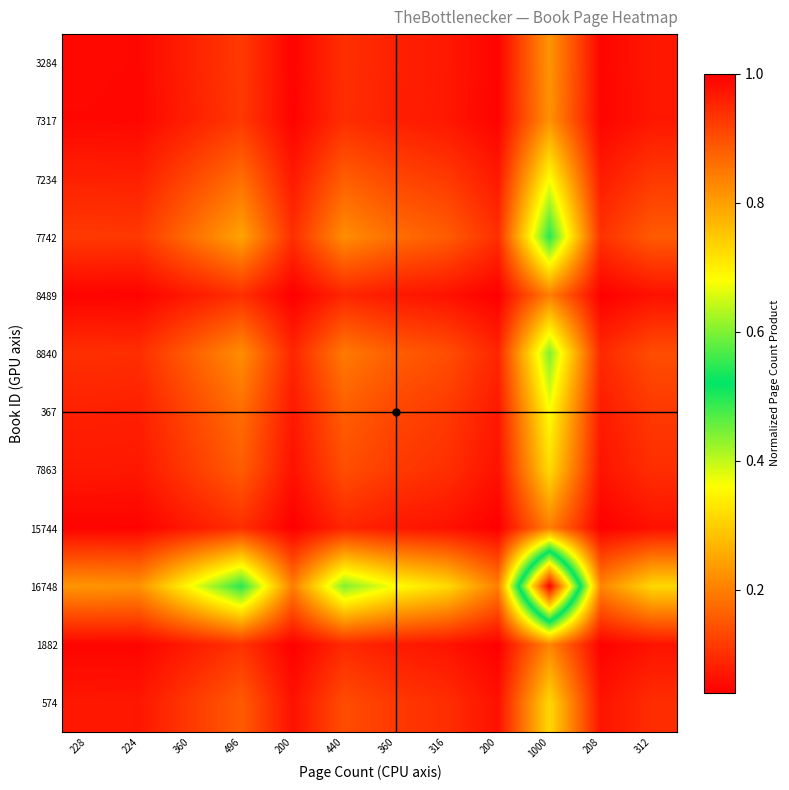

Which series has the widest spread of values?

16748